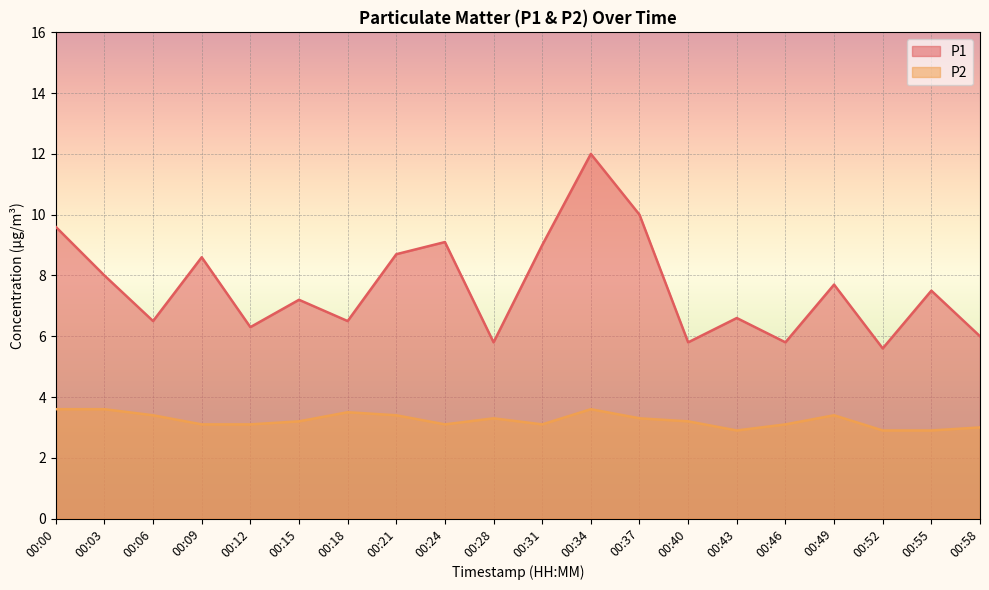

True or false: P1 and P2 intersect in this chart.

False